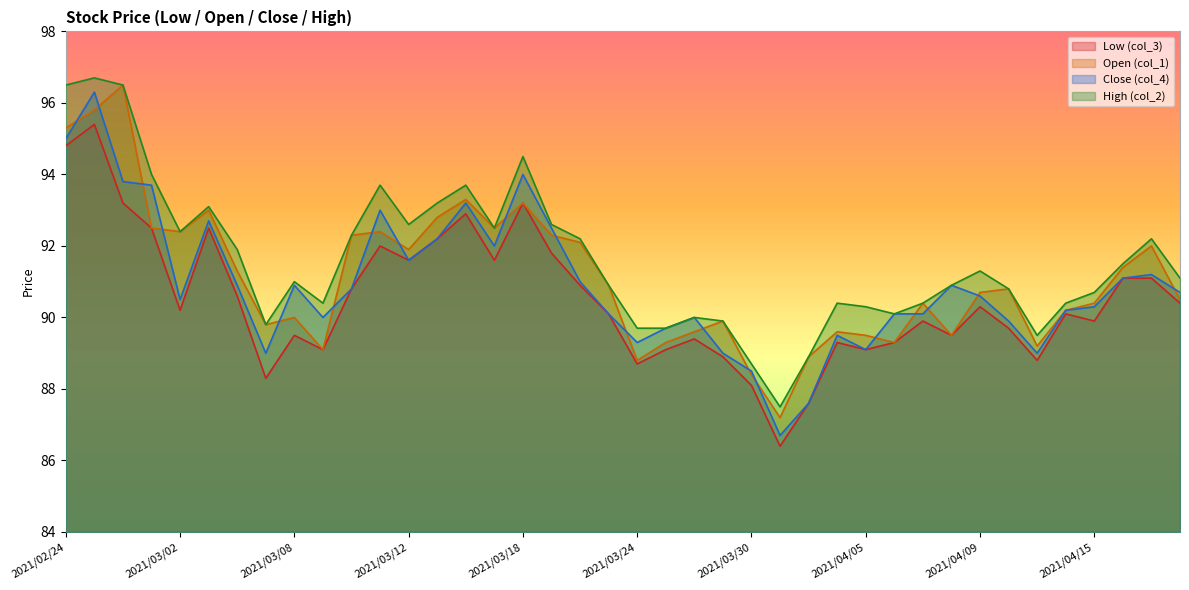

Where does the col_3 series first go above 90?

2021/02/24